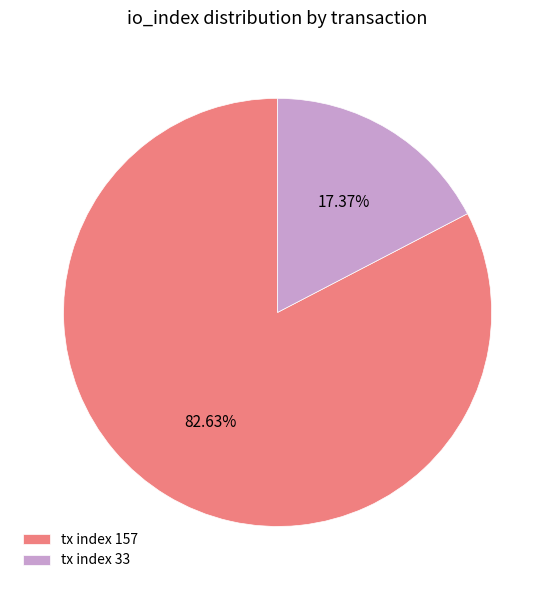

How much of the chart is everything except tx index 33?

82.6%